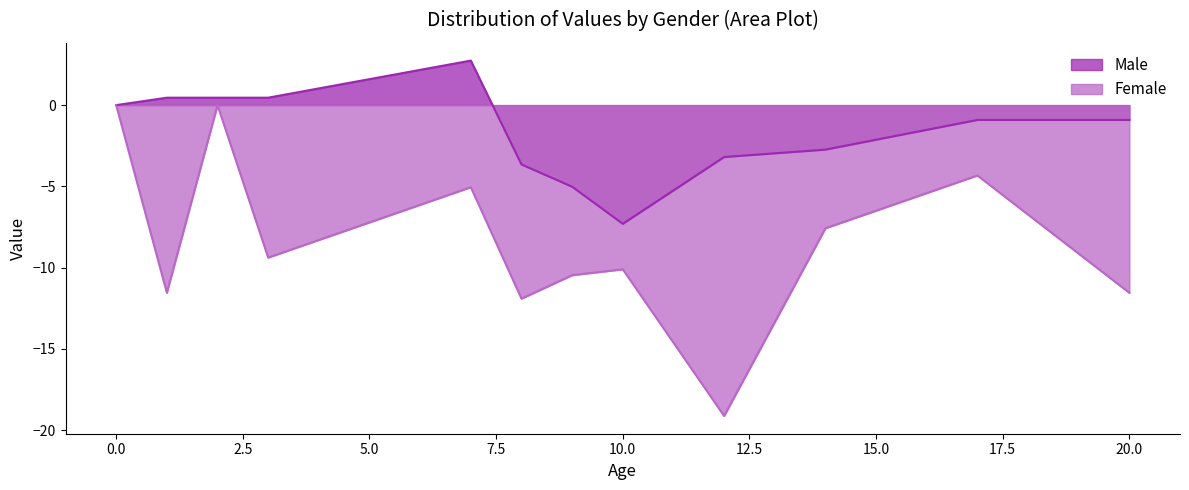

True or false: Female has a value of -10.1 at 10.0.

True